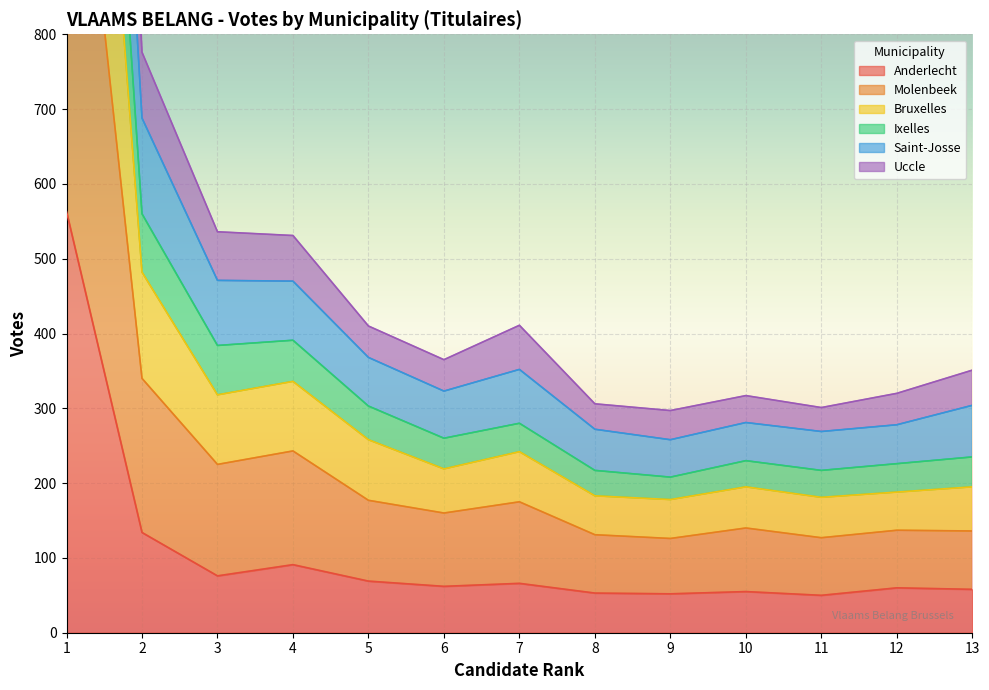

The value of Anderlecht at 10 is 21. True or false?

False